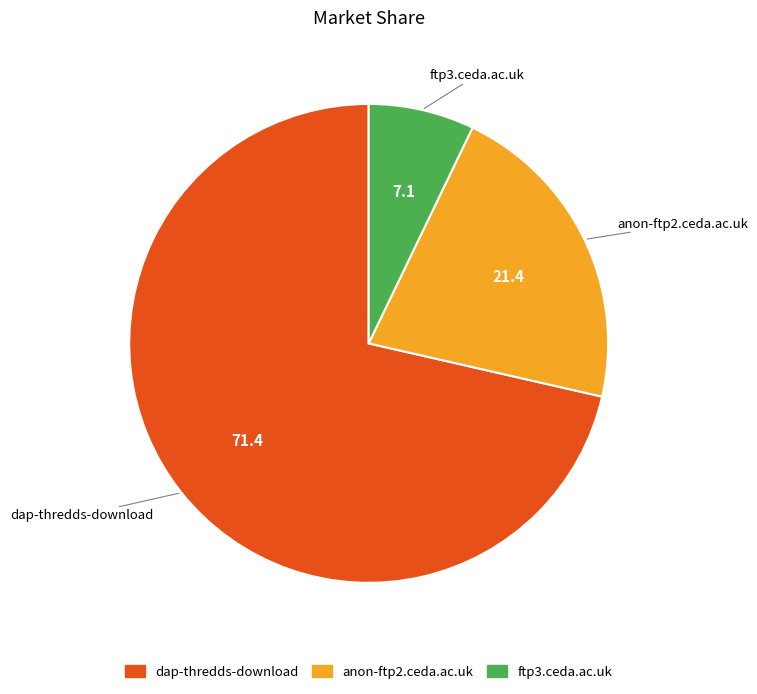

Which slice represents more than half of the pie?

dap-thredds-download